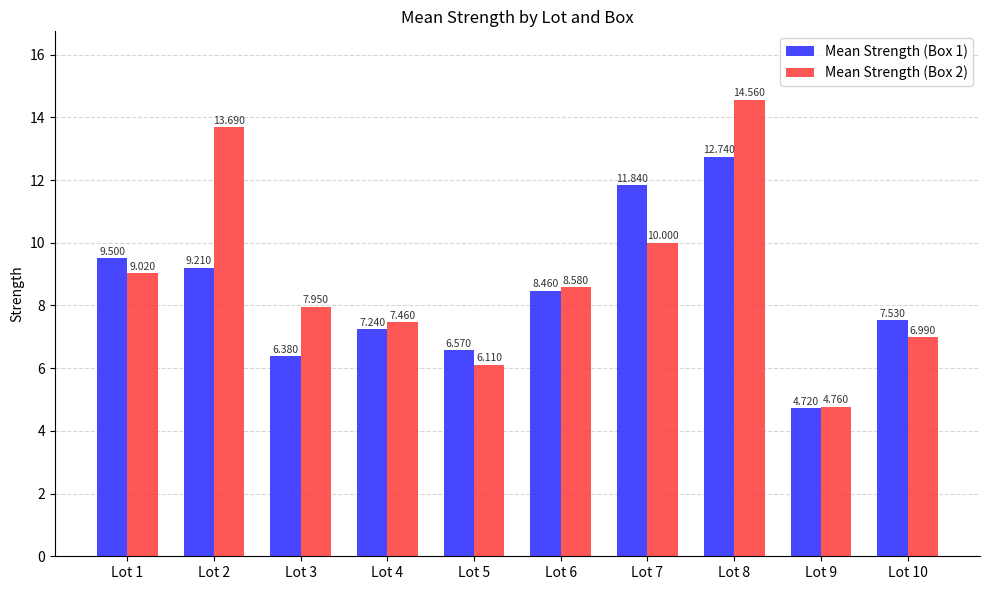

Rank the categories by Mean Strength (Box 1) value from lowest to highest.

Lot 9, Lot 3, Lot 5, Lot 4, Lot 10, Lot 6, Lot 2, Lot 1, Lot 7, Lot 8